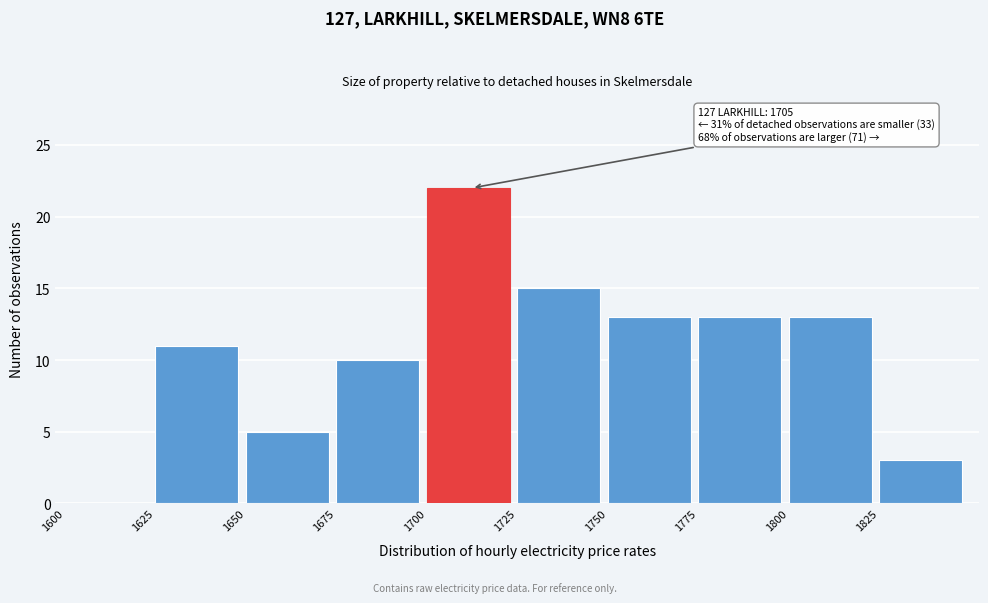

Over which range of the x-axis is the bar tallest?

1700 to 1725